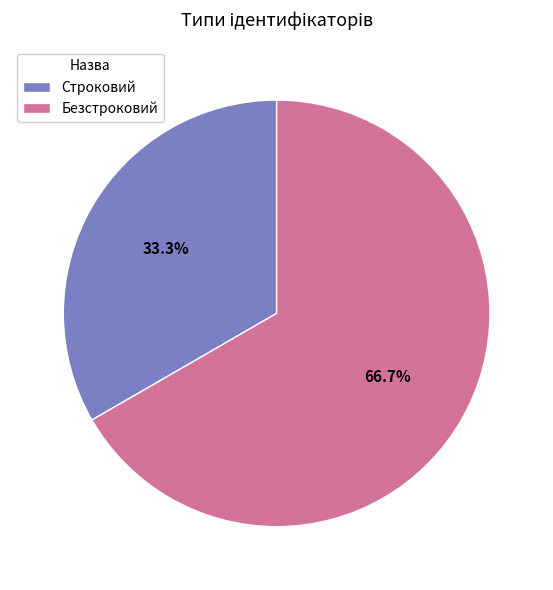

What is the majority slice?

Безстроковий